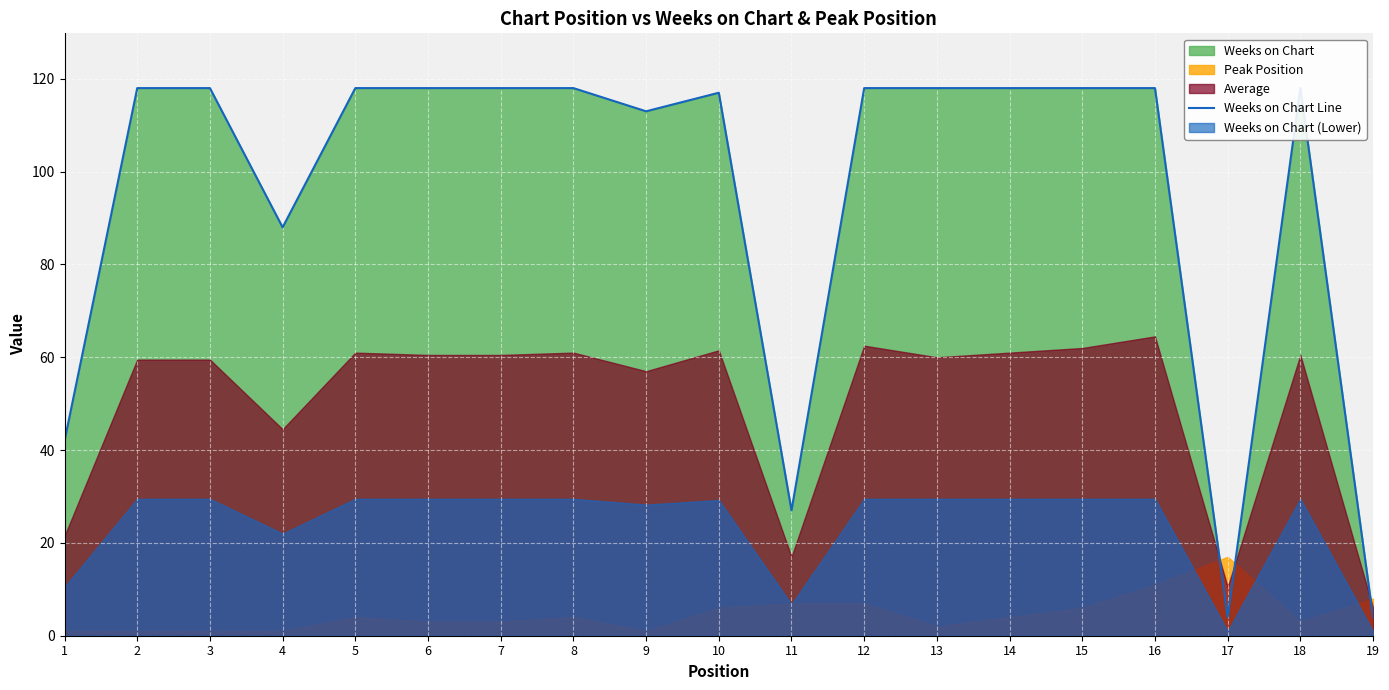

True or false: the data has more than 1 interior local peaks.

True